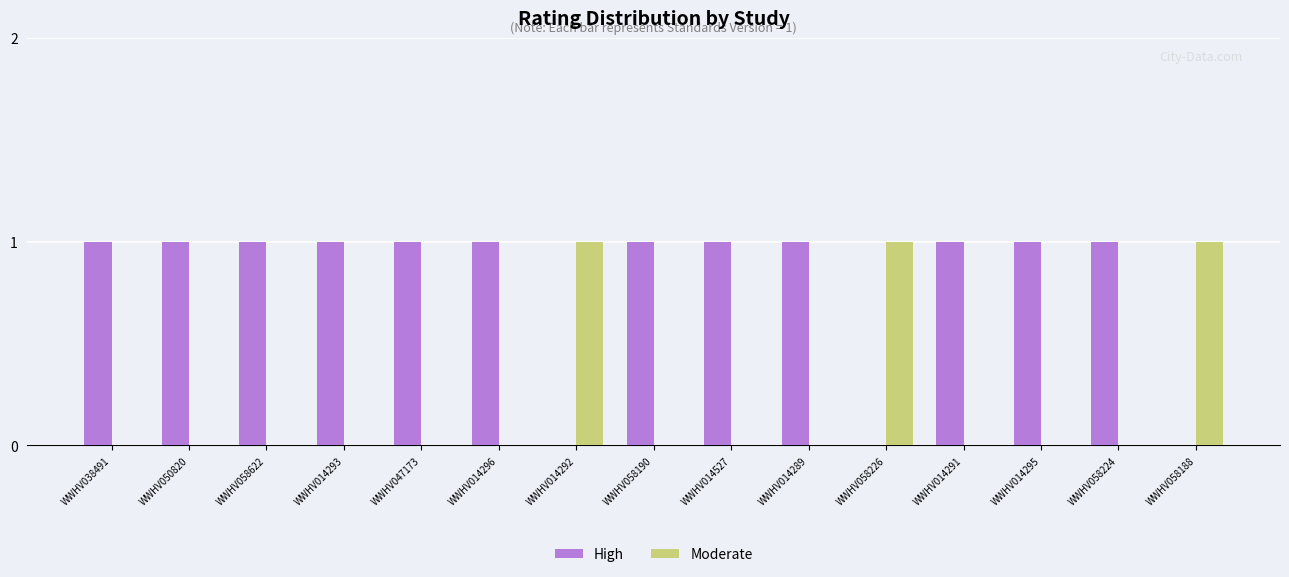

Which series has the largest total across all categories?

High